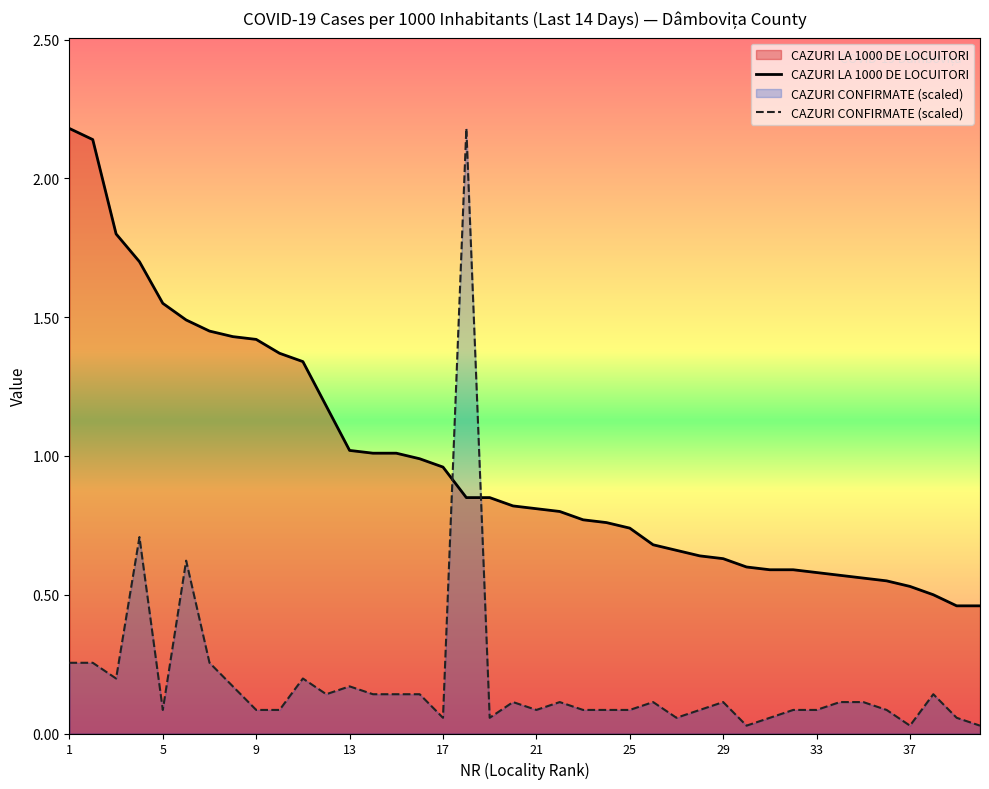

What is the highest value of the CAZURI CONFIRMATE (scaled) series?

2.2